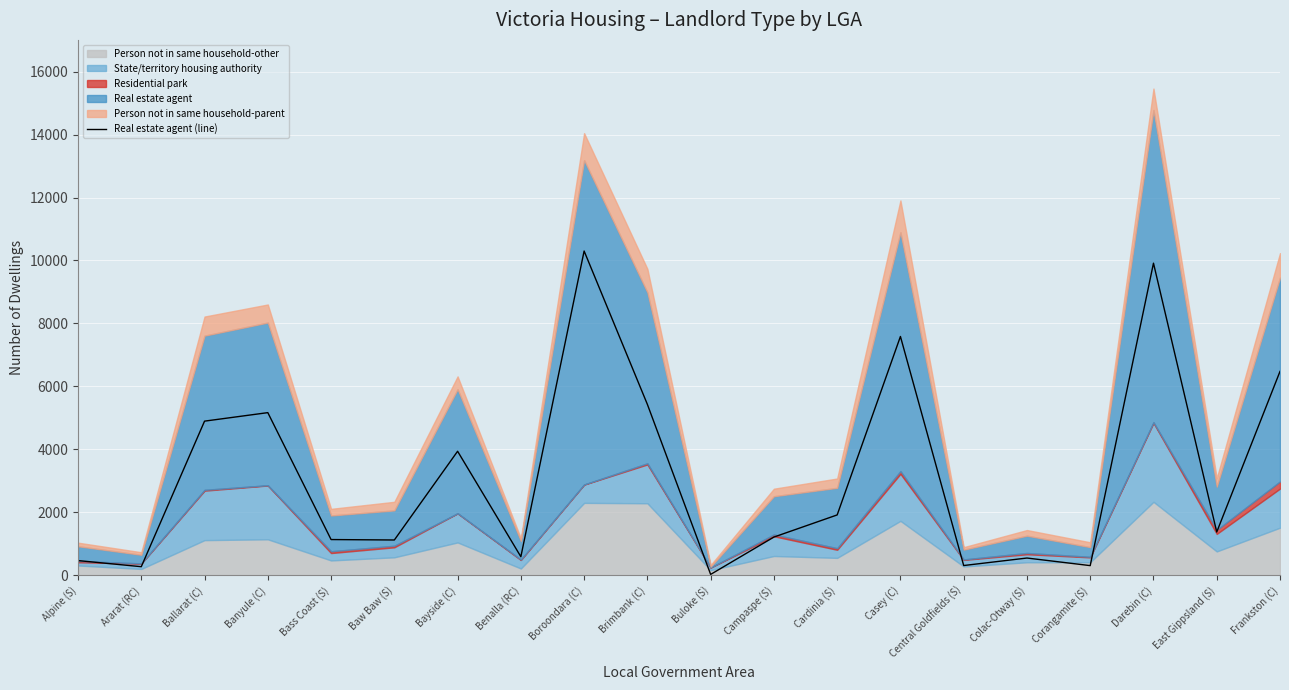

What position from the left is Frankston (C)?

20